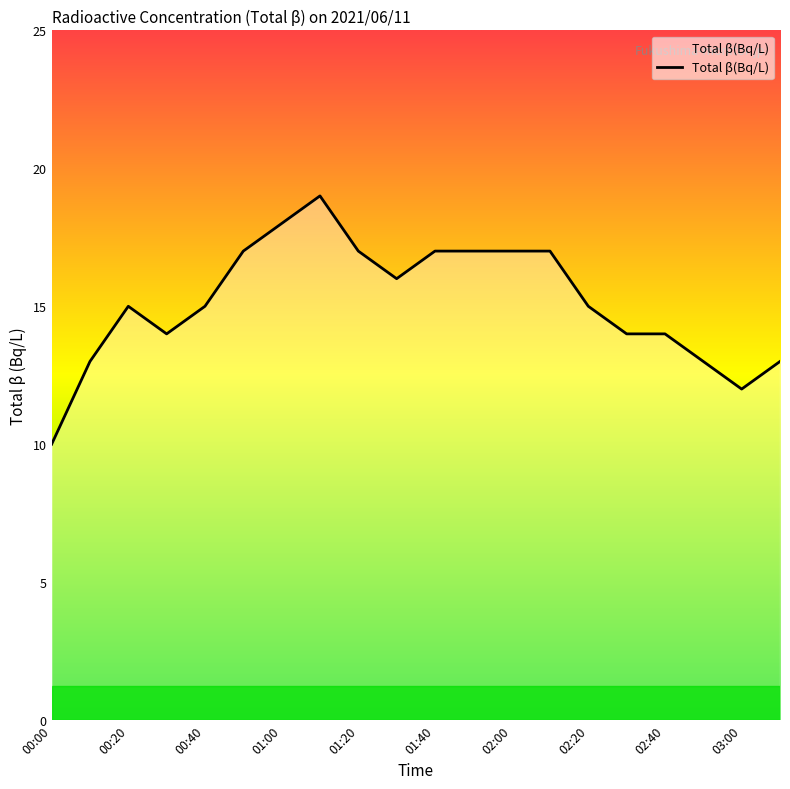

What is the maximum value shown in the chart?

19